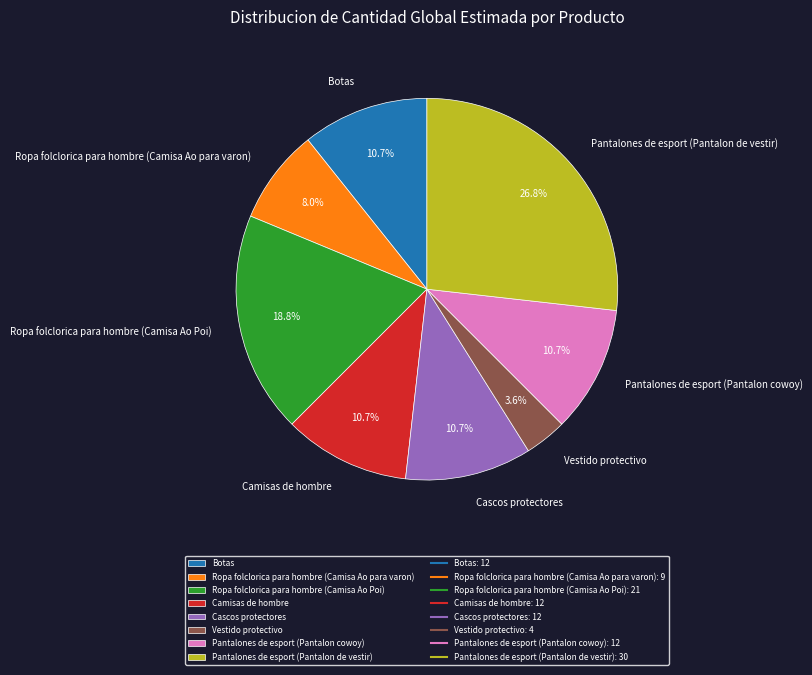

Does Cascos protectores account for over 50% of the chart?

No